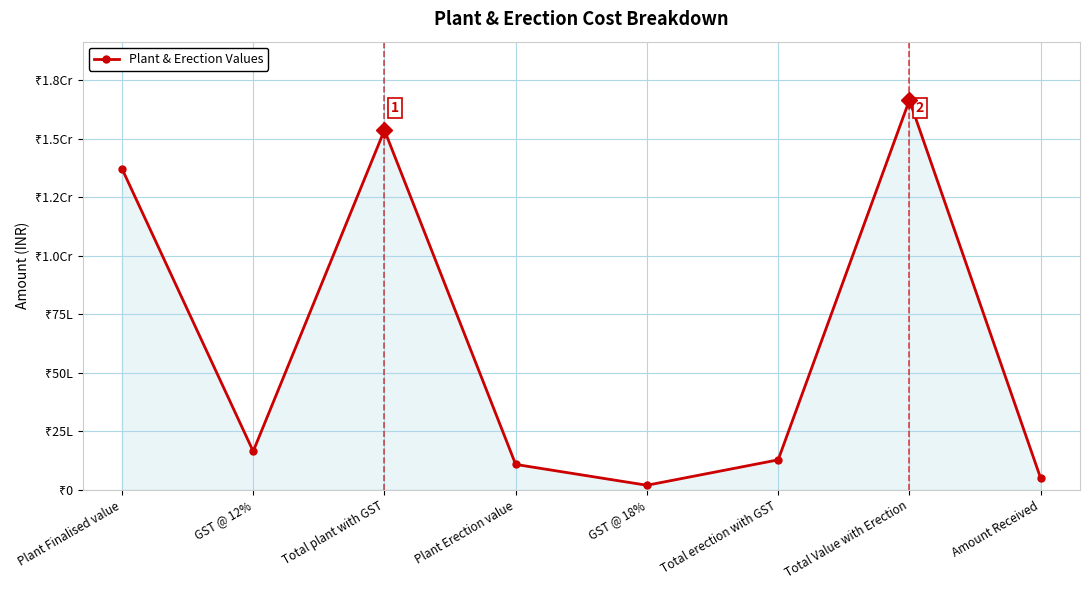

Does the chart have visible grid lines?

Yes